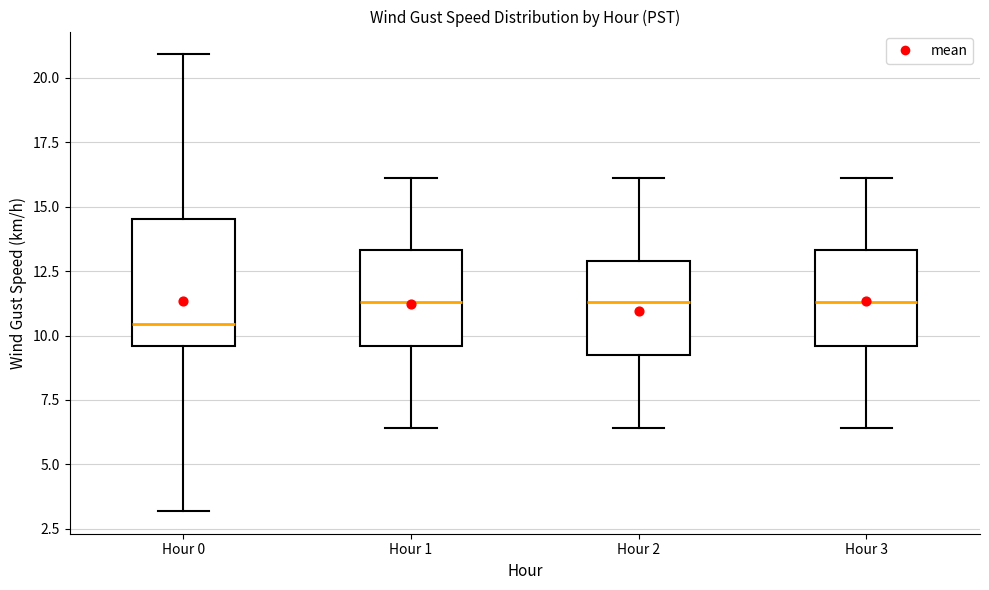

Reading left to right, transcribe this box plot: for each box, give where its median line is, the range the box spans, and where its two whiskers end, as read against the y-axis. The values are not printed on the chart, so give them approximately, as read against the axis.

Hour 0: median 10.5, box 9.5 to 14.5, whiskers 3.0 to 21.0
Hour 1: median 11.5, box 9.5 to 13.5, whiskers 6.5 to 16.0
Hour 2: median 11.5, box 9.0 to 13.0, whiskers 6.5 to 16.0
Hour 3: median 11.5, box 9.5 to 13.5, whiskers 6.5 to 16.0